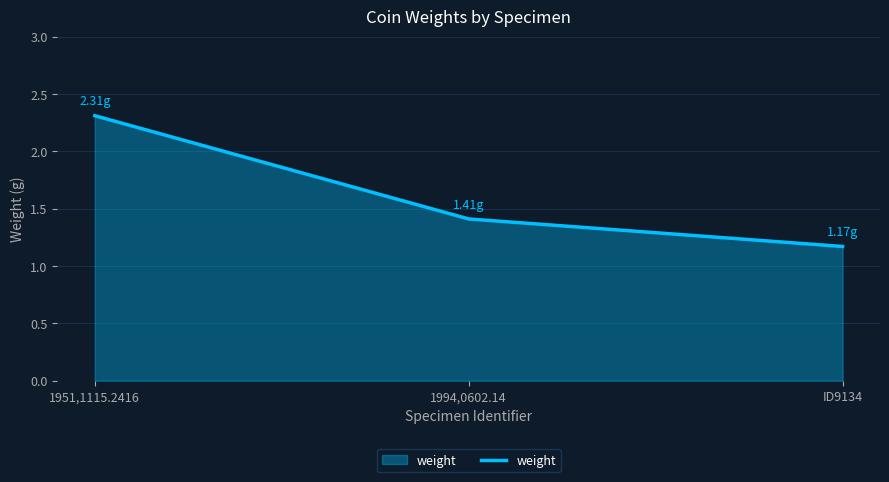

What is the difference between the maximum and minimum values?

1.1